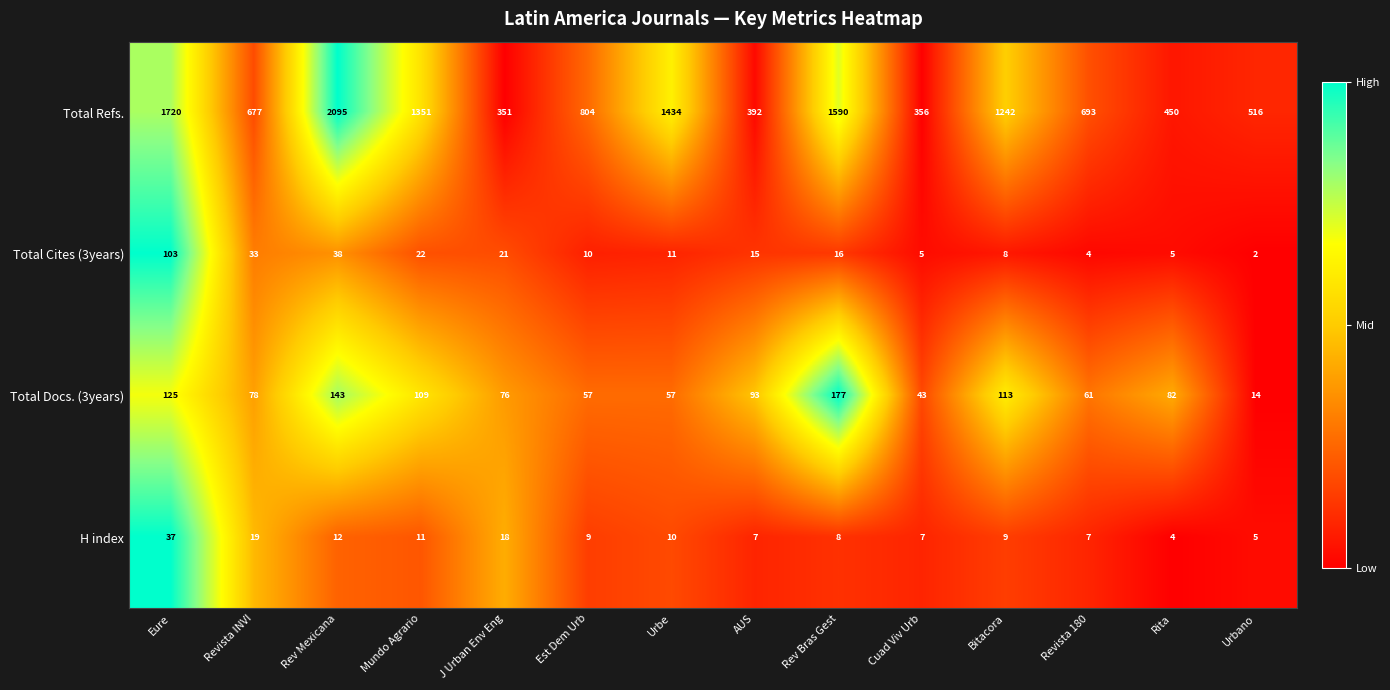

List the series in order of their peak value, lowest first.

H index, Total Cites (3years), Total Docs. (3years), Total Refs.